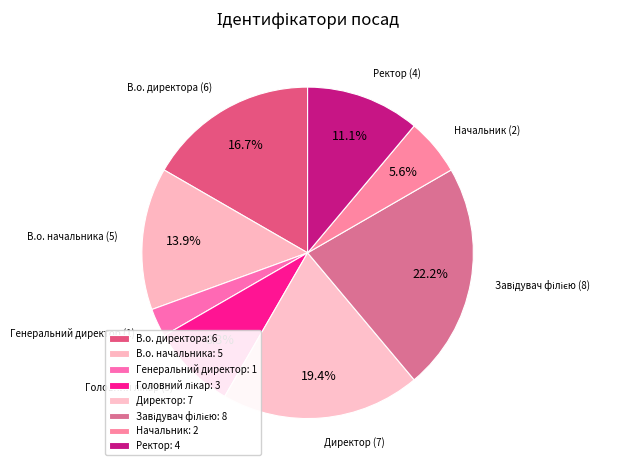

Is there any slice that represents more than half of the pie?

No